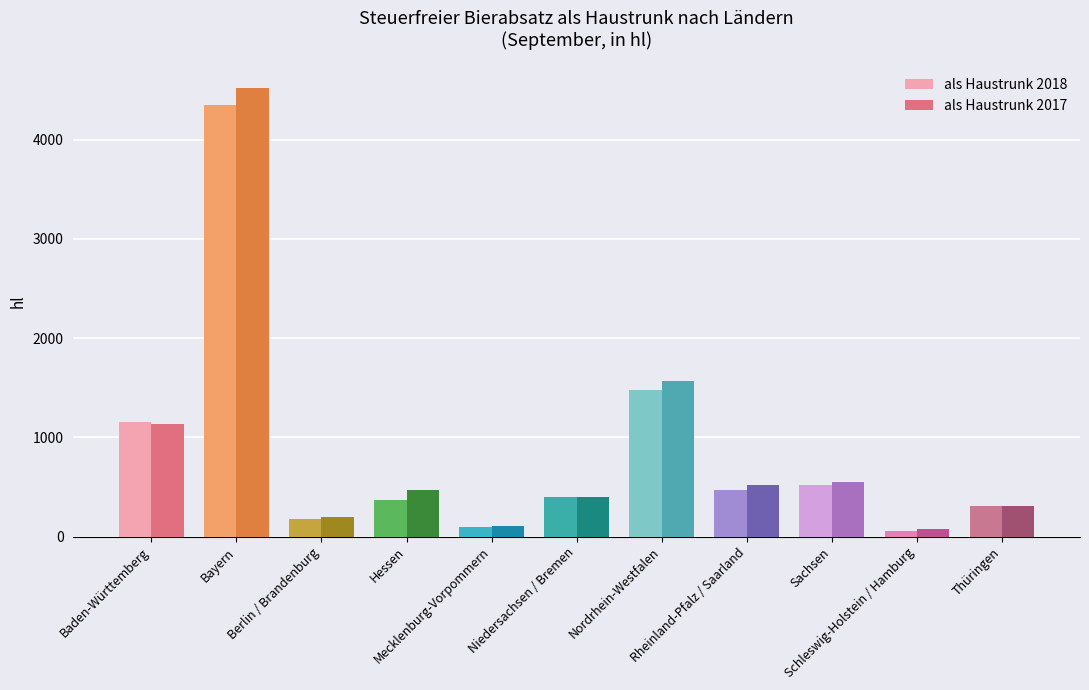

What is the maximum value shown in the chart?

4526.2